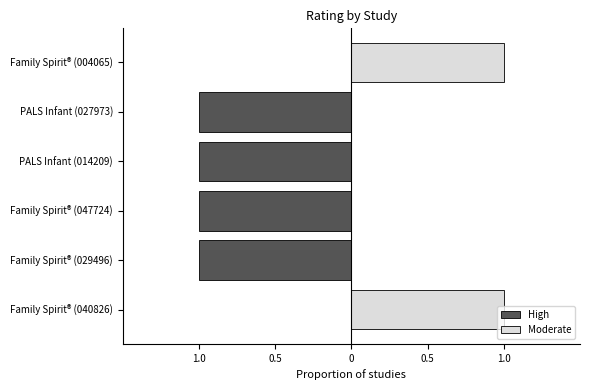

Between Family Spirit® (047724) and Family Spirit® (004065), which is larger?

Family Spirit® (004065)